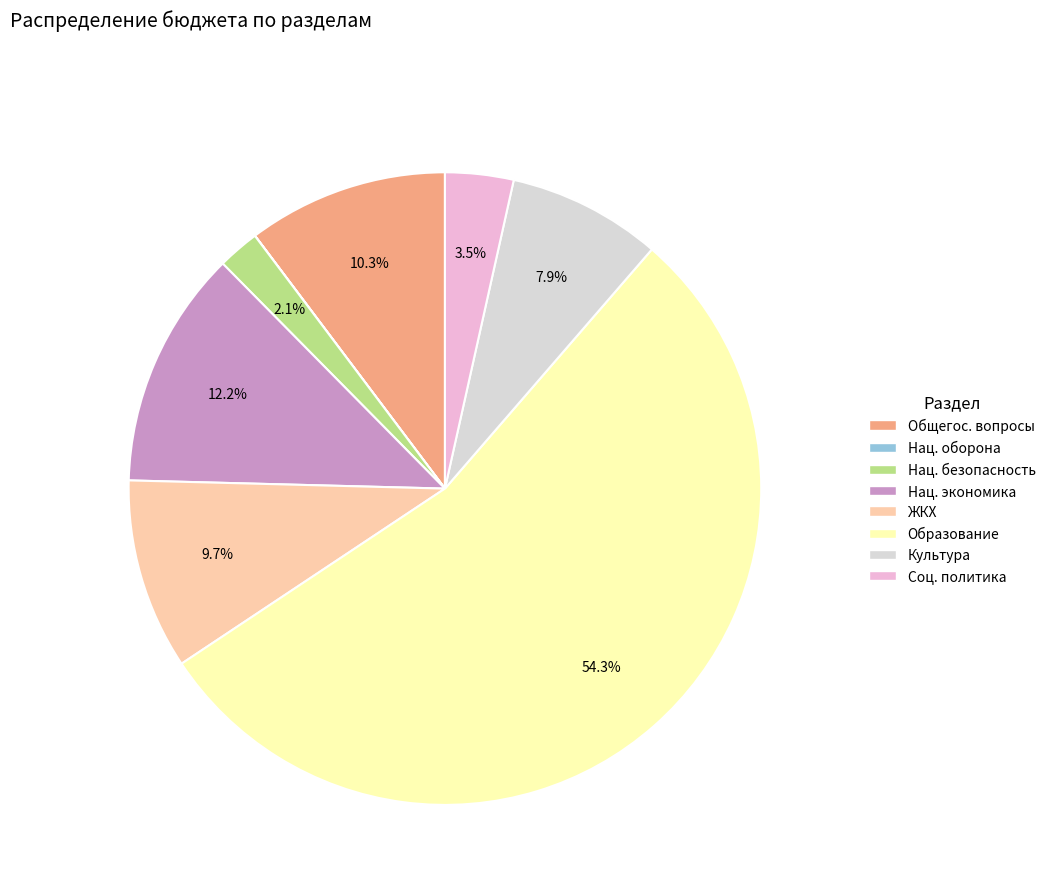

Is there a majority slice in this chart?

Yes